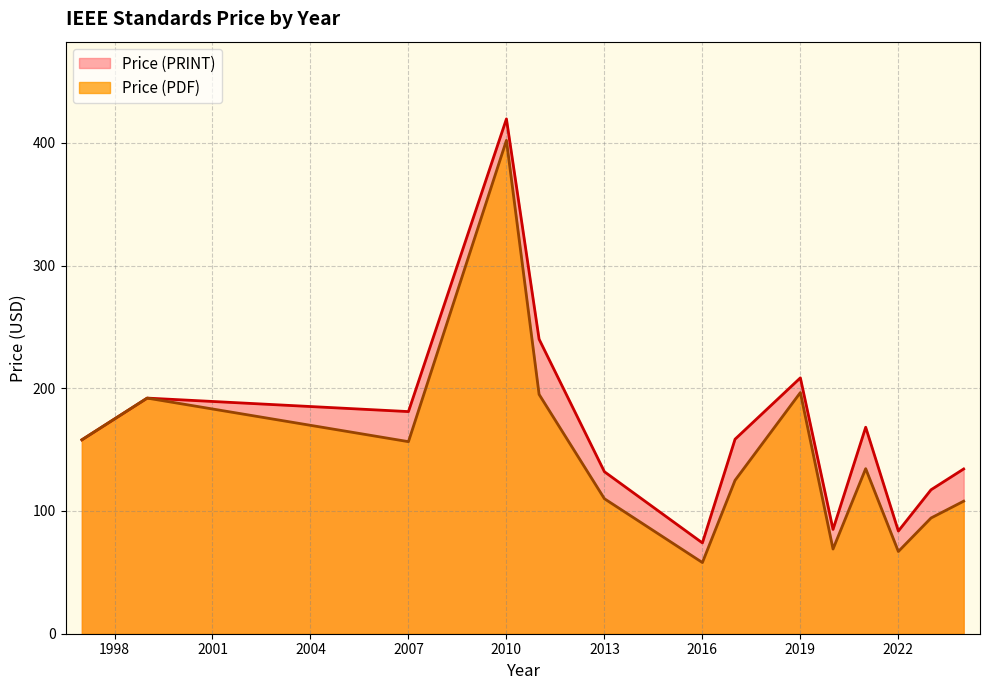

The value of Price (PDF) at 2019 is 196.5. True or false?

True